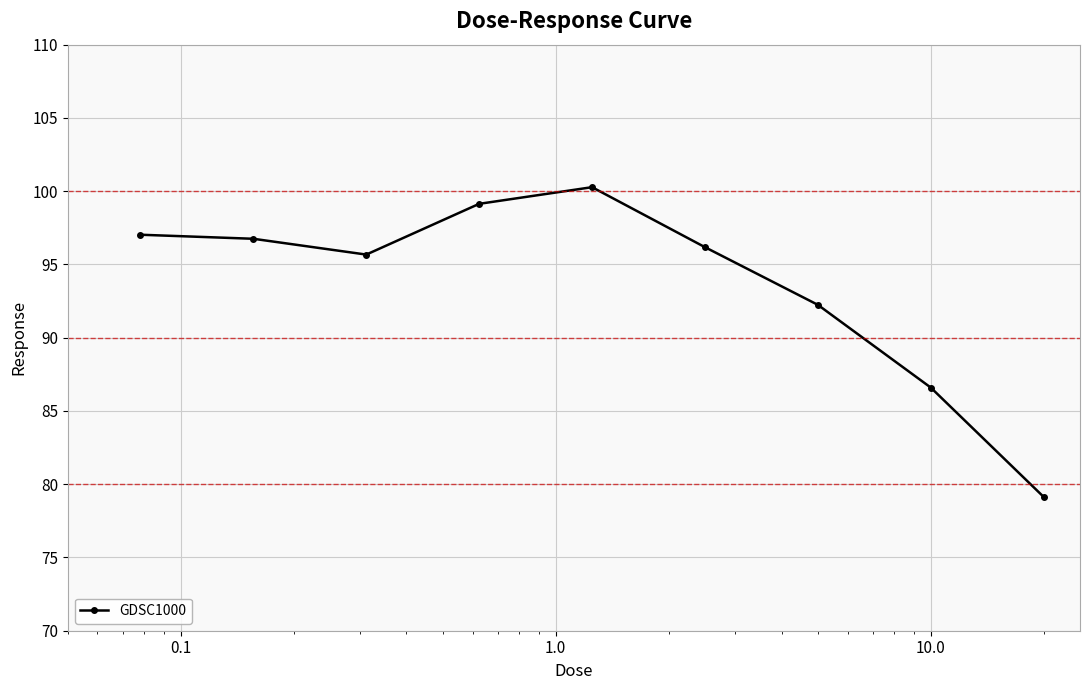

How many lines are shown in the chart?

1